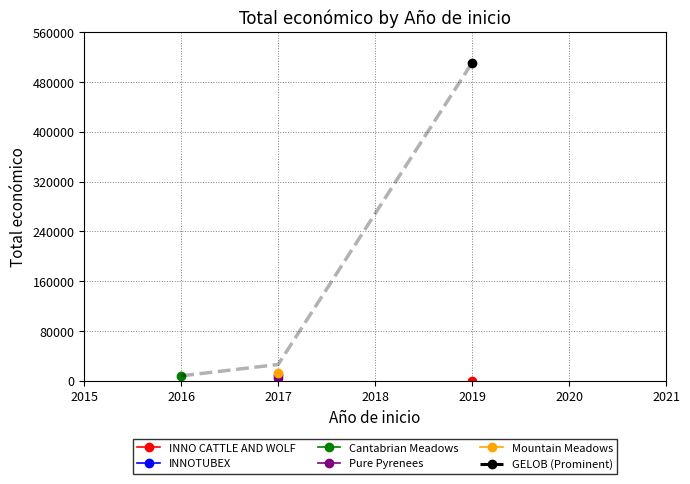

What is the sum of all values?

545267